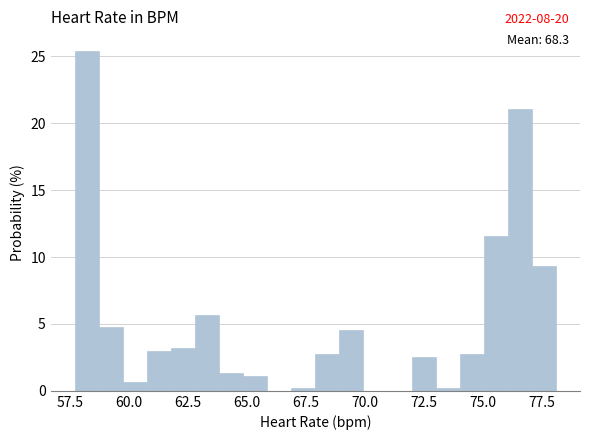

Around what value on the x-axis is the tallest bar? Give the approximate position of its centre, as read against the axis.

58.0